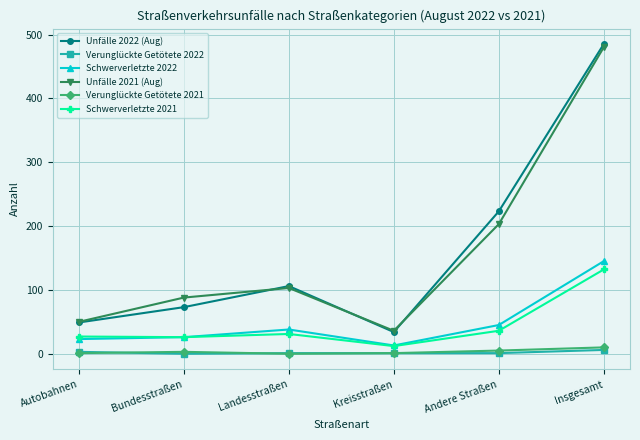

Where is the first local maximum for Schwerverletzte 2022?

Landesstraßen